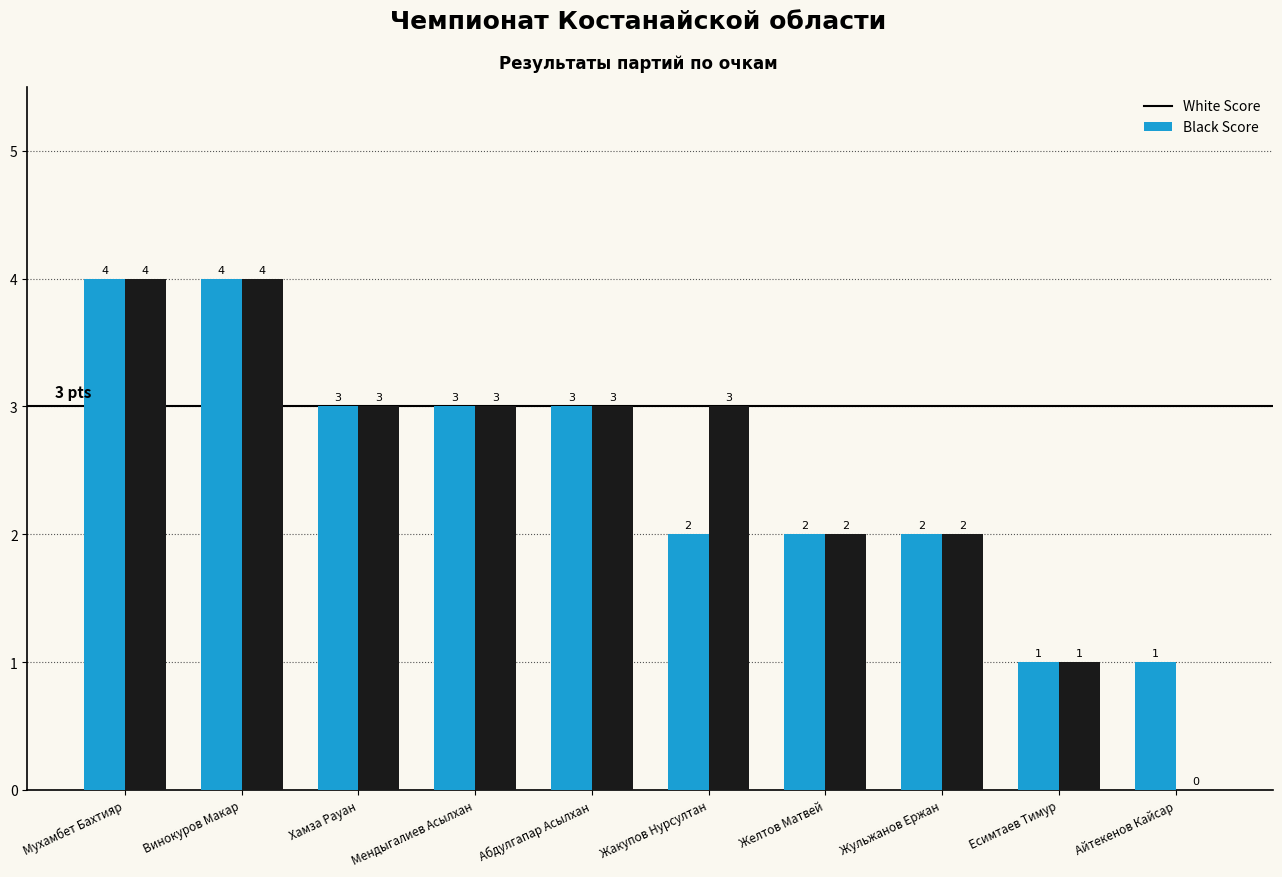

Reading left to right, list all the values displayed in this chart.

White Score: 4	4	3	3	3	2	2	2	1	1
Black Score: 4	4	3	3	3	3	2	2	1	0